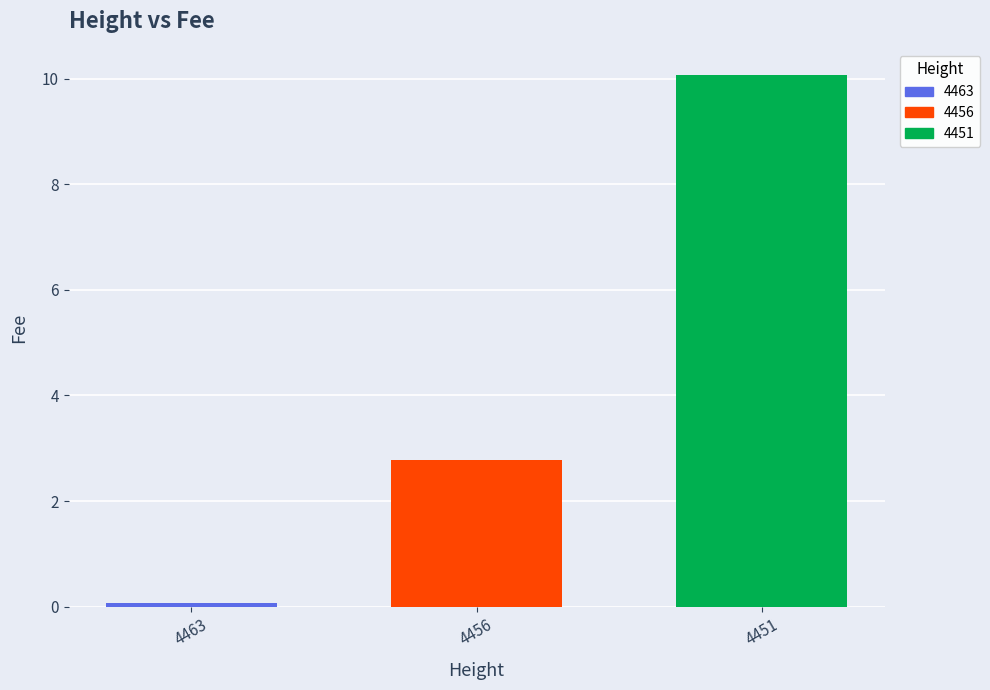

What is the maximum value shown in the chart?

10.1